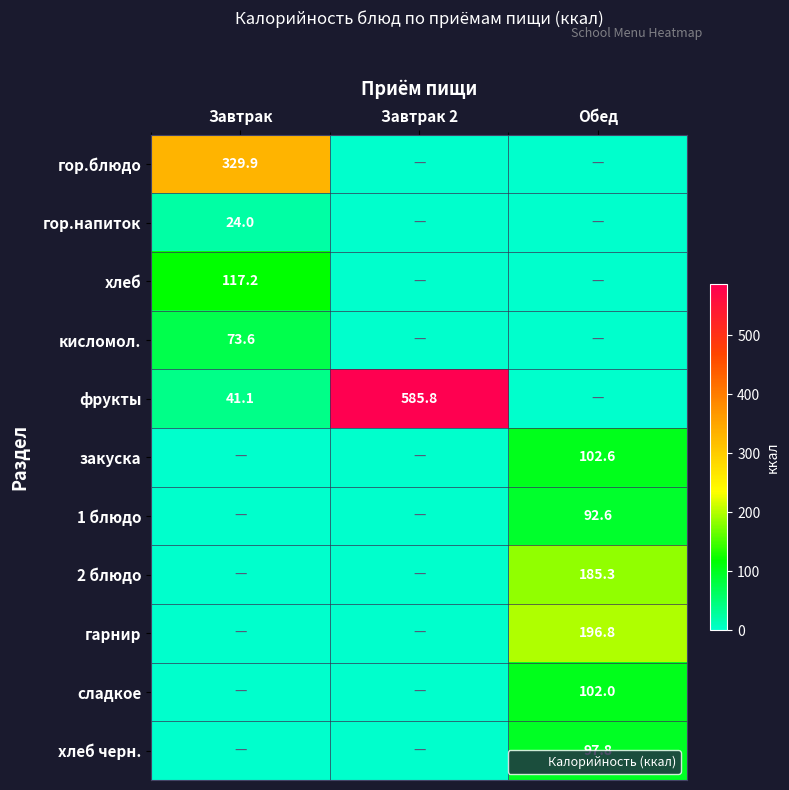

How many data points does each series have?

3